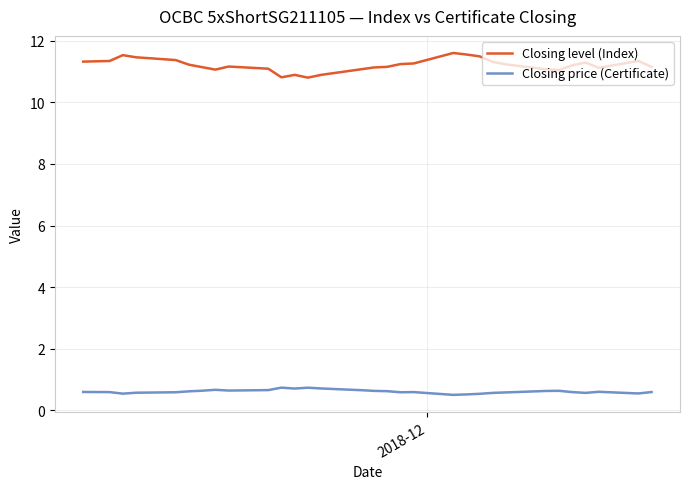

What is the highest value of the Closing price (Certificate) series?

0.7